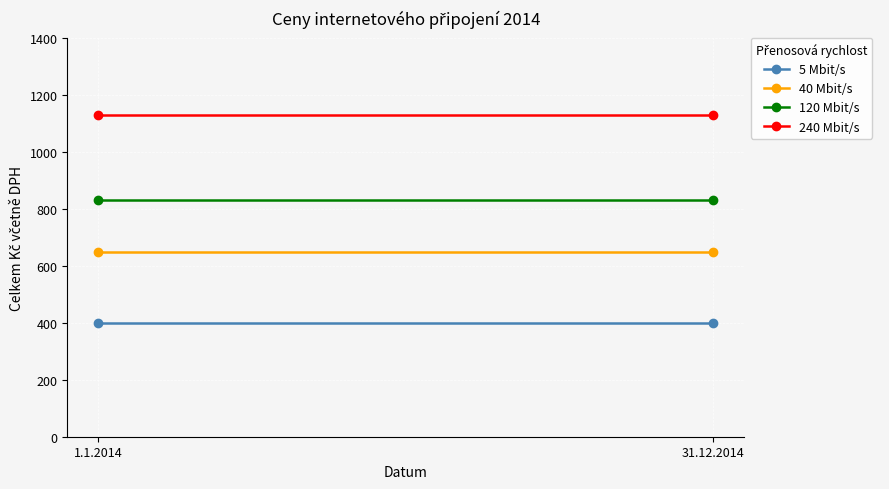

Reading left to right, transcribe all the data shown in this chart.

5 Mbit/s: 400	400
40 Mbit/s: 649	649
120 Mbit/s: 829	829
240 Mbit/s: 1129	1129